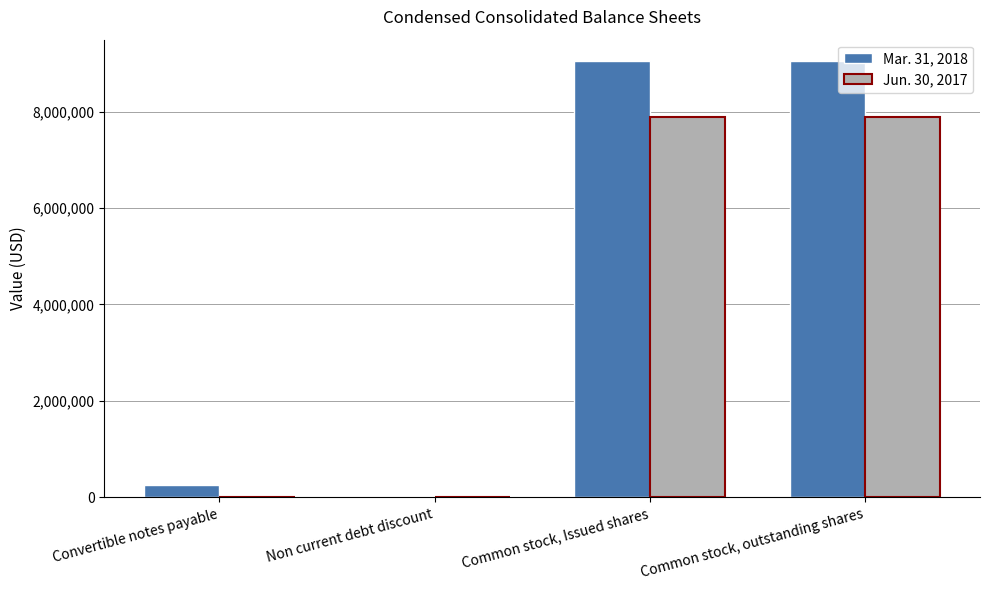

What are all the series names shown in the legend?

Mar. 31, 2018, Jun. 30, 2017